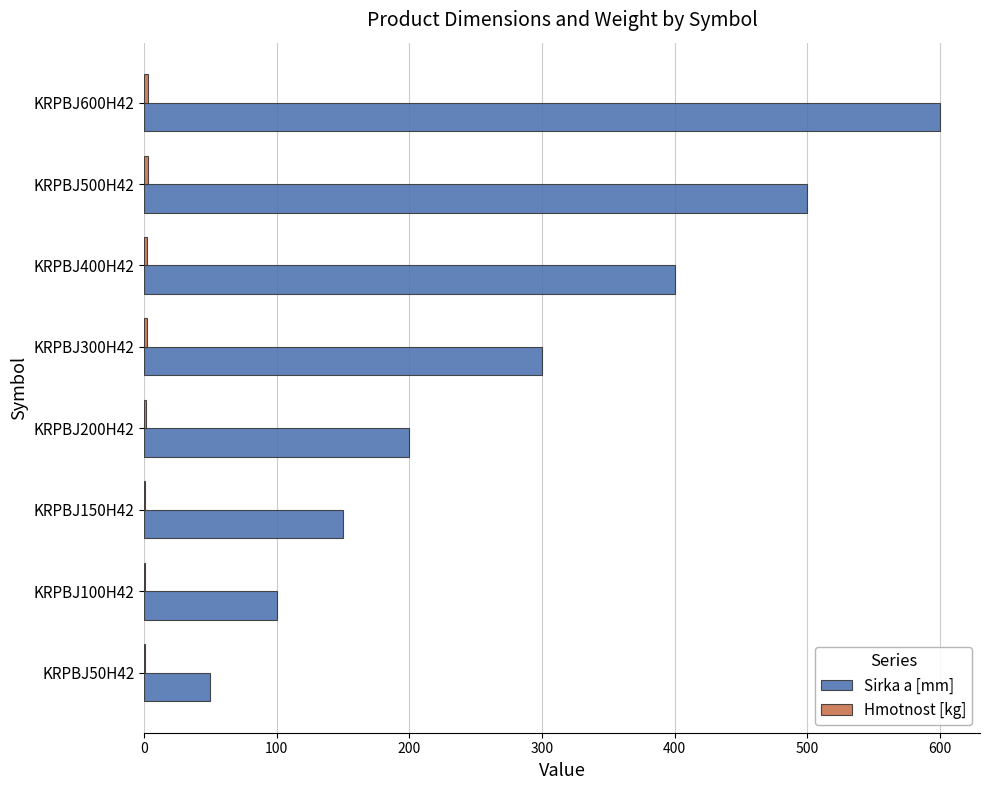

True or false: Sirka a [mm] has a value of 175.0 at KRPBJ100H42.

False